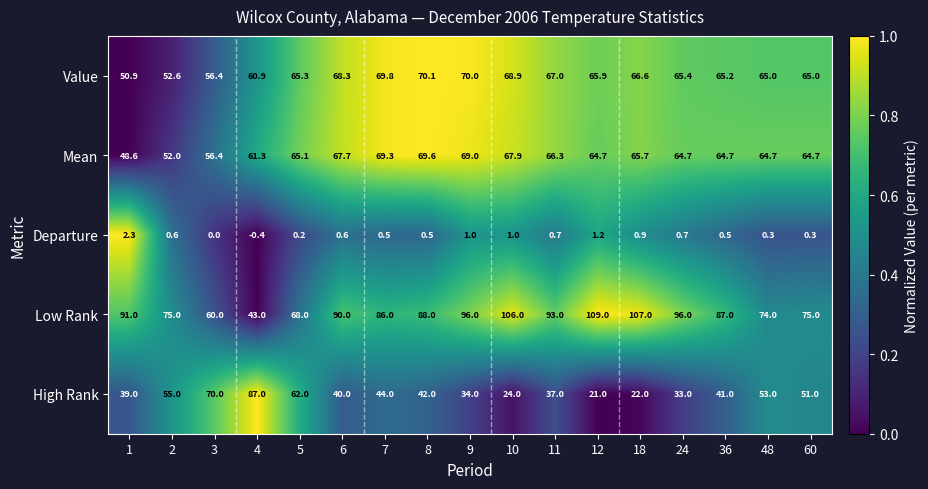

Which series has the largest total across all categories?

Low Rank